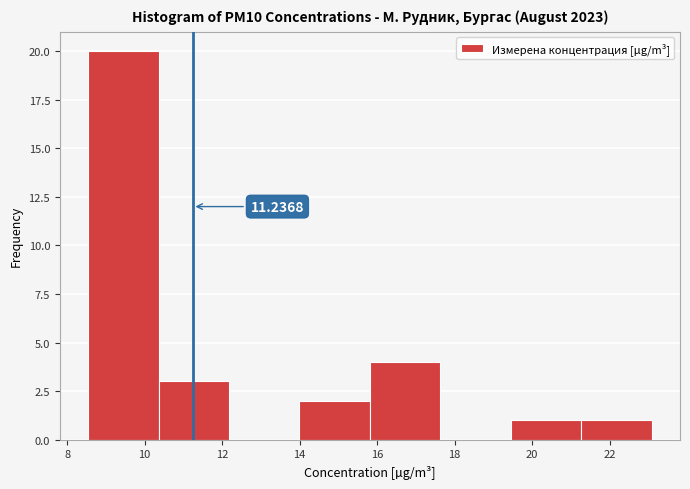

Which range on the x-axis has the tallest bar?

8.6 to 10.4